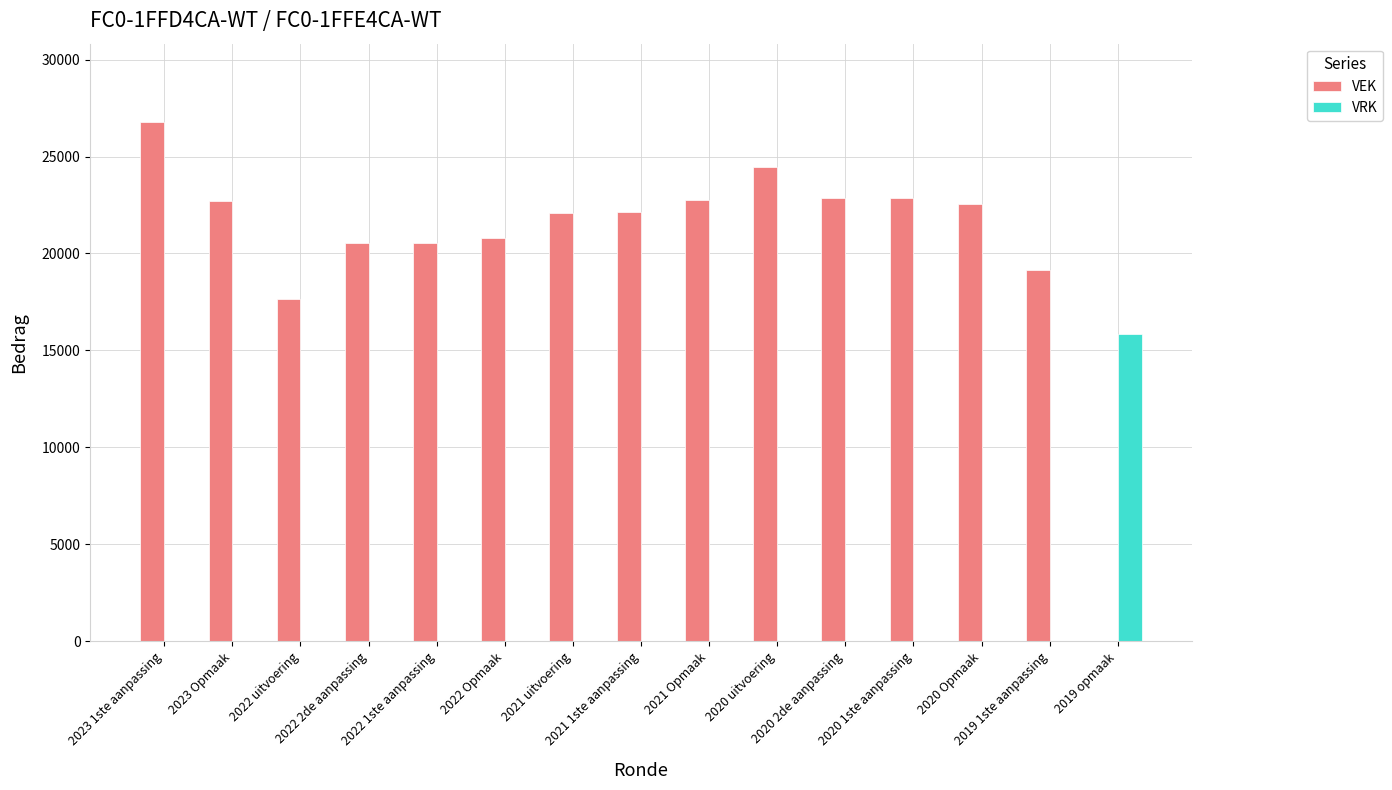

Which series has the largest total across all categories?

VEK